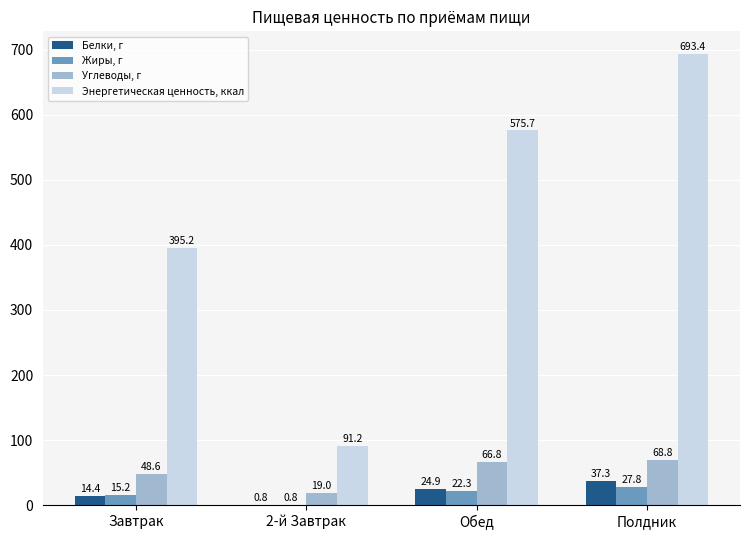

What is the sum of all Углеводы, г values?

203.2